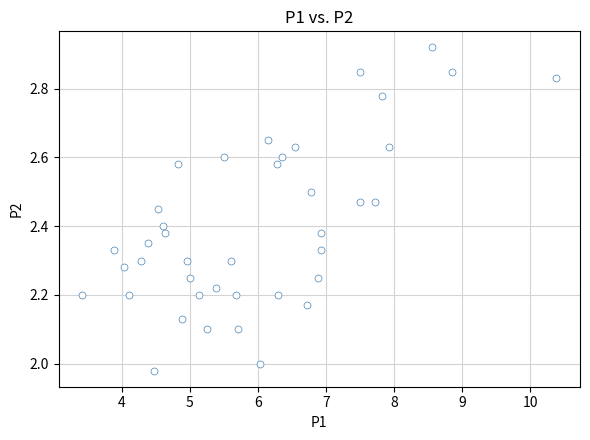

What is the range of Y values (max minus min)?

0.9